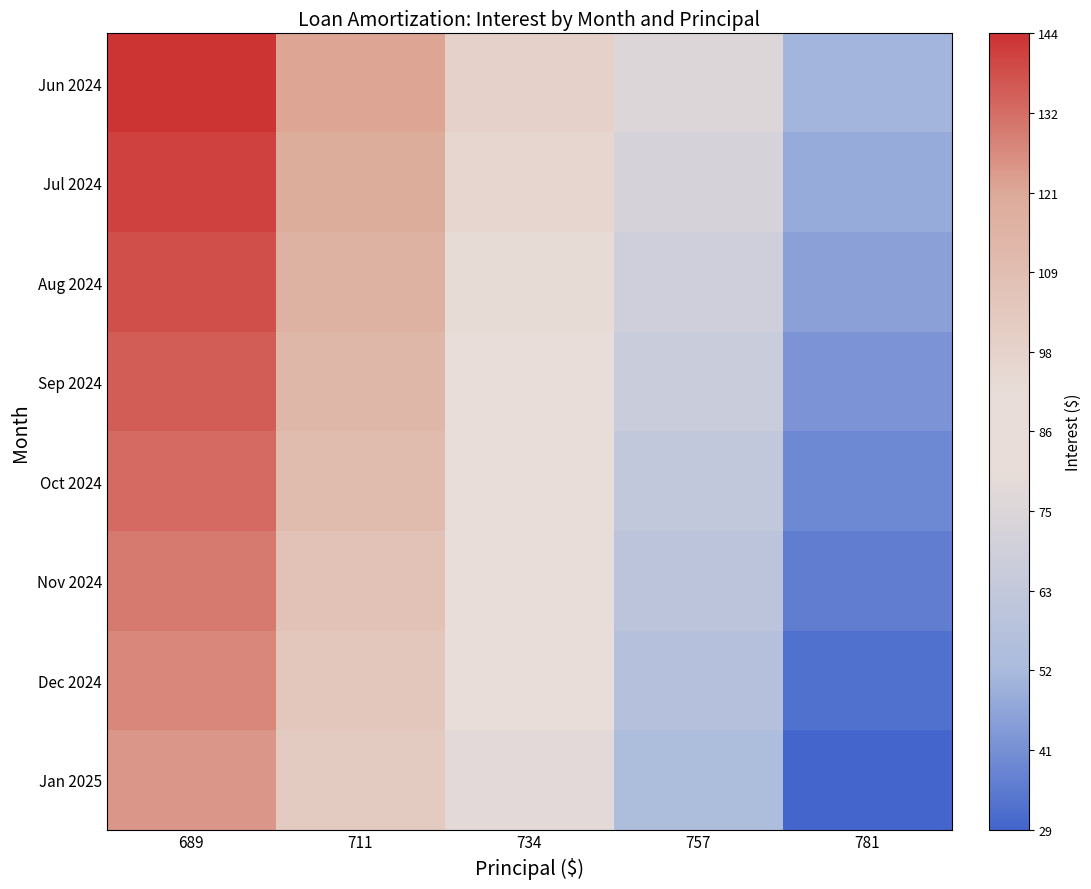

Reading left to right, transcribe all the data shown in this chart.

Jun 2024: 689=143.8	711=121.7	734=98.8	757=75.3	781=51.0
Jul 2024: 689=141.1	711=118.8	734=95.9	757=72.3	781=47.9
Aug 2024: 689=138.3	711=116.0	734=93.0	757=69.3	781=44.8
Sep 2024: 689=135.6	711=113.2	734=90.1	757=66.3	781=41.7
Oct 2024: 689=132.8	711=110.3	734=87.2	757=63.2	781=38.5
Nov 2024: 689=130.0	711=107.5	734=84.2	757=60.2	781=35.4
Dec 2024: 689=127.3	711=104.6	734=81.2	757=57.1	781=32.2
Jan 2025: 689=124.5	711=101.7	734=78.3	757=54.1	781=29.1